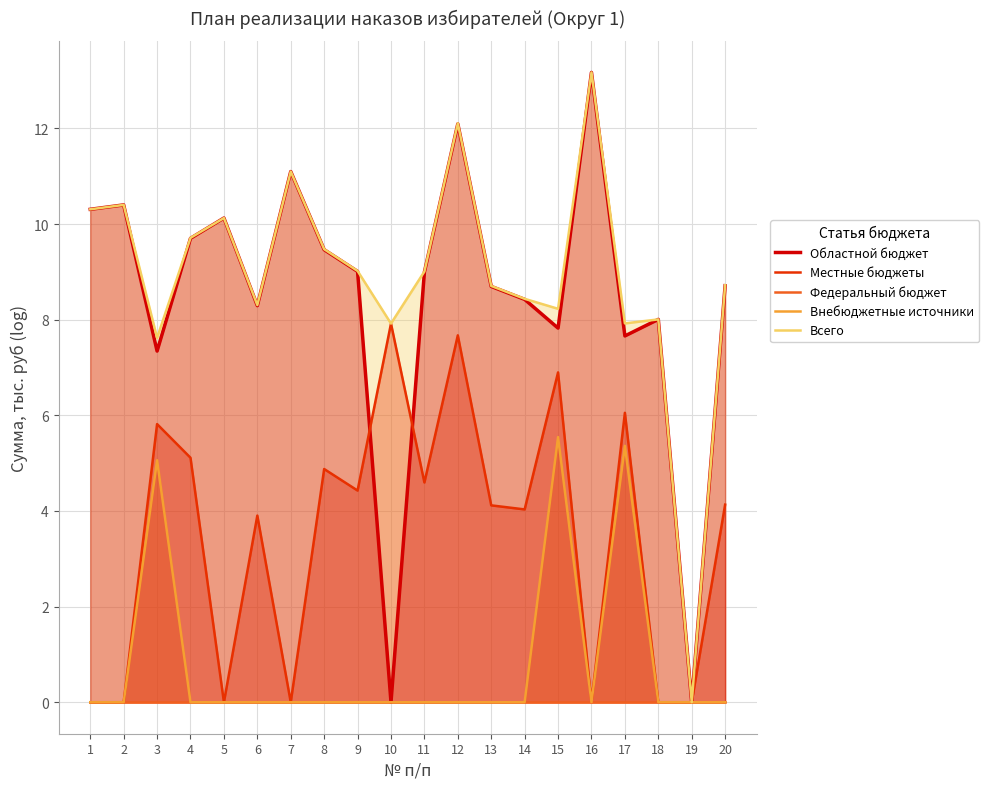

At which label does Всего first exceed 9?

1